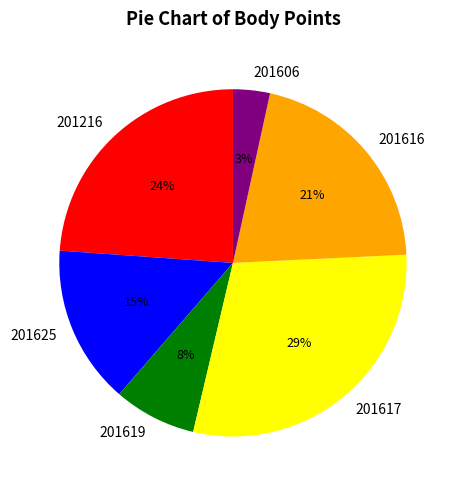

Between 201616 and 201625, which is larger?

201616